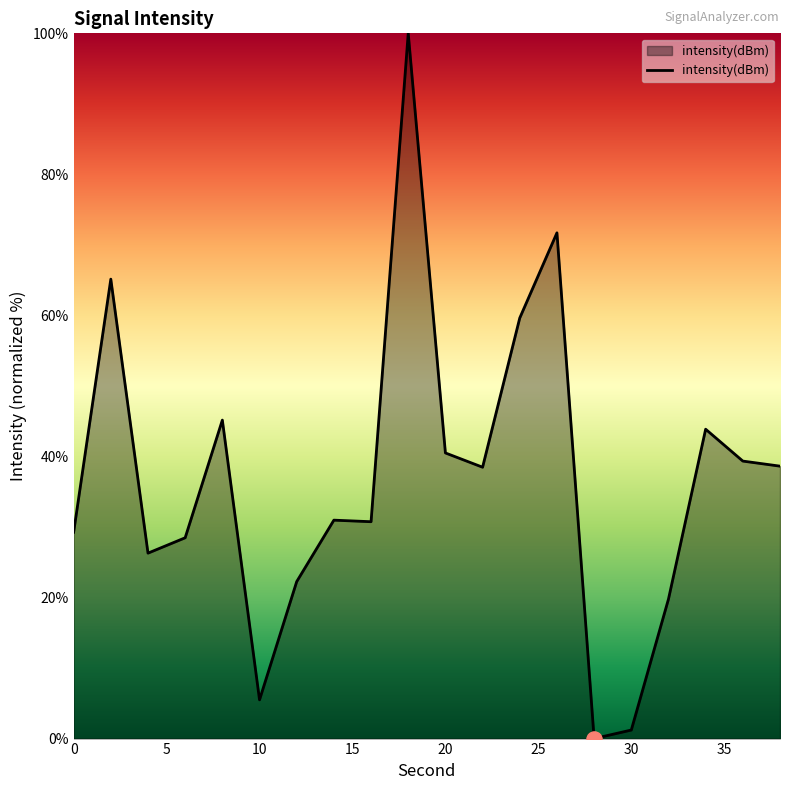

What is the difference between the maximum and minimum values?

100.0